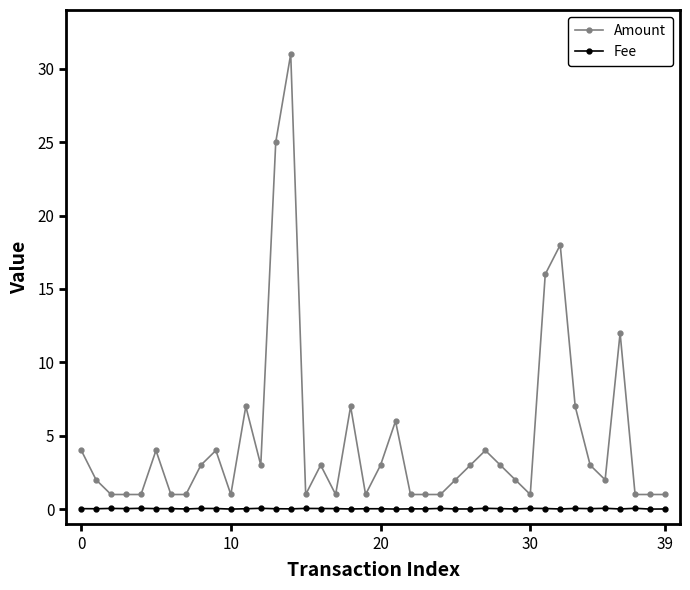

What is the difference between the maximum and minimum values in the Amount series?

30.0